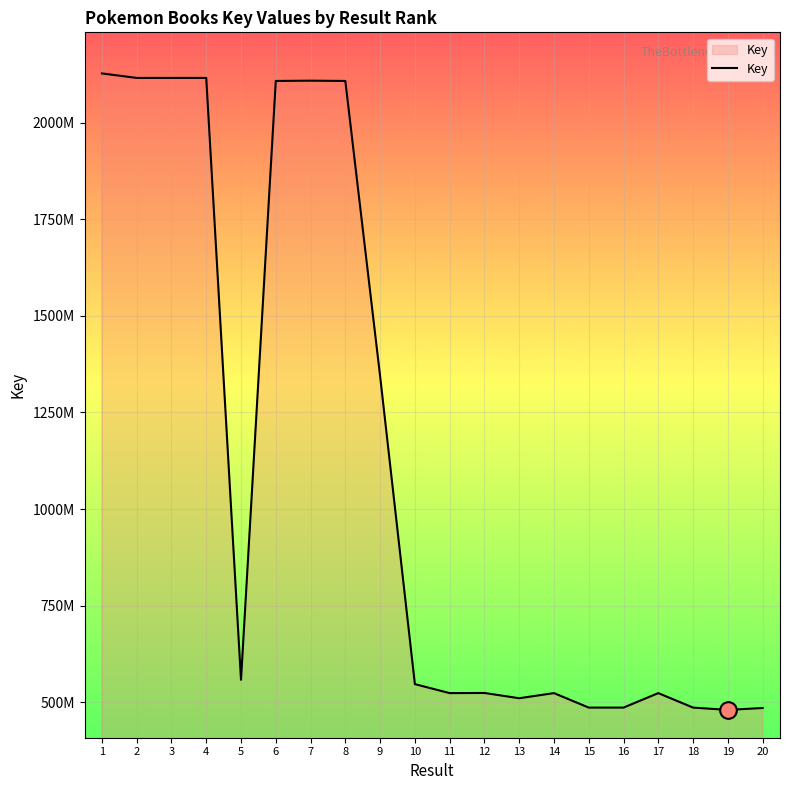

What is the change in value from 9 to 16?

-858541310